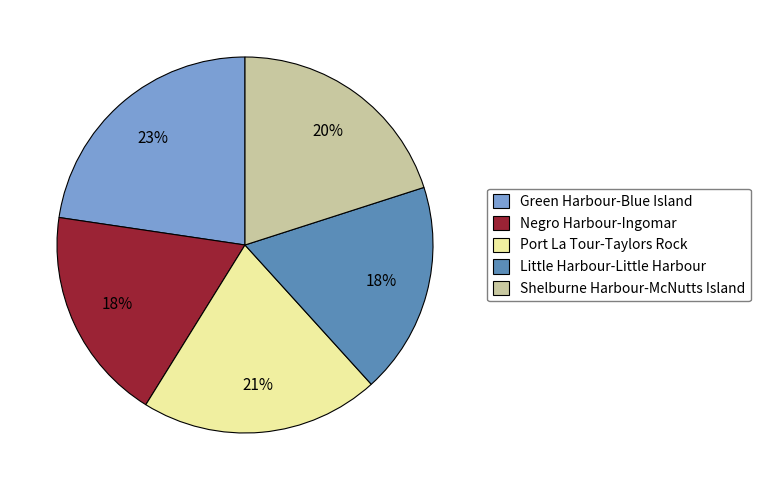

Is there a majority slice in this chart?

No